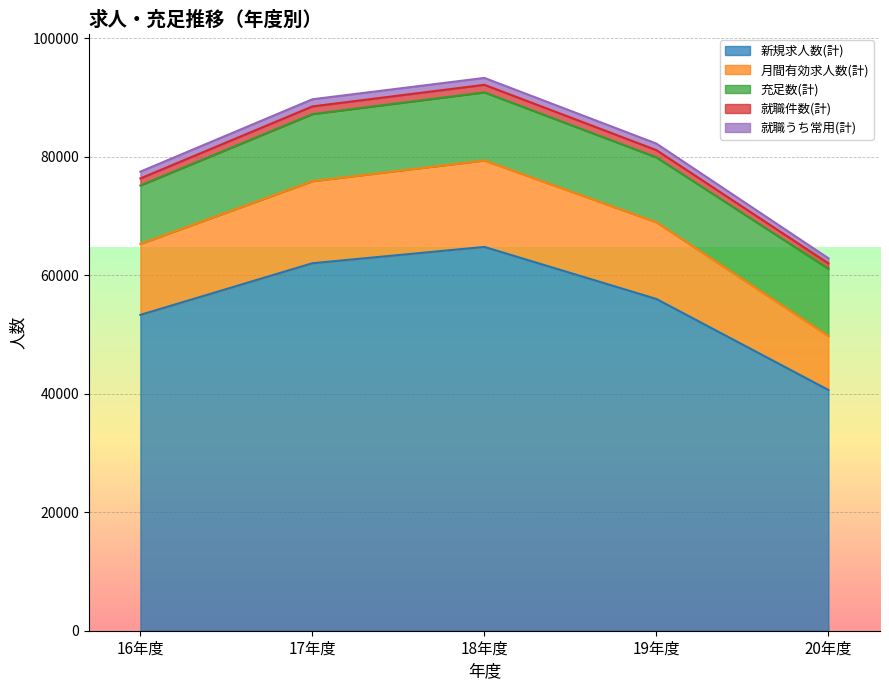

The value of 新規求人数(計) at 17年度 is 38009. True or false?

False